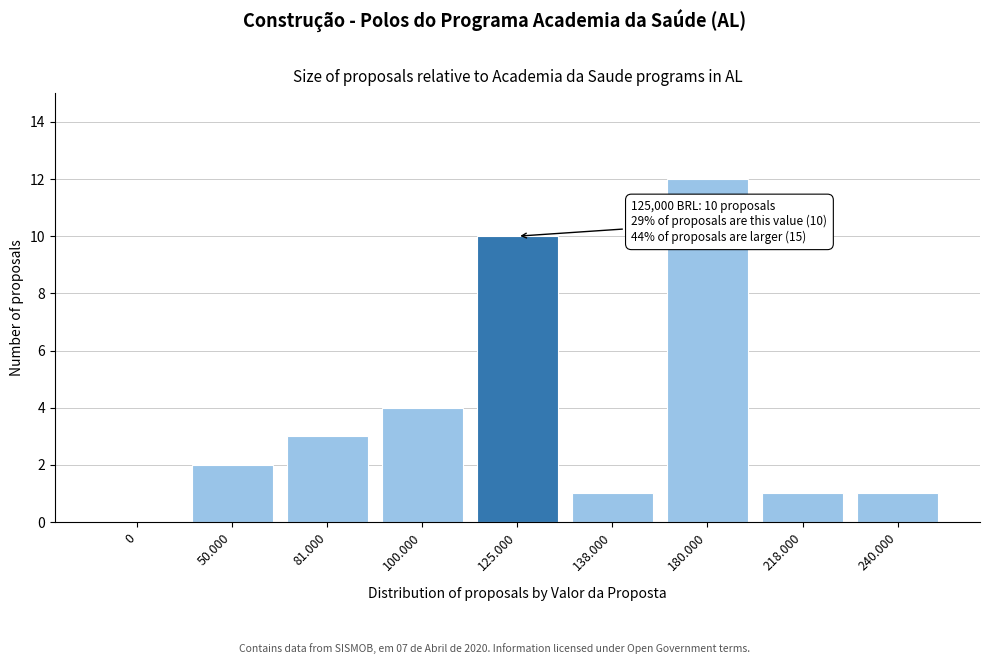

Reading left to right, list all the values displayed in this chart.

0=0	50.000=2	81.000=3	100.000=4	125.000=10	138.000=1	180.000=12	218.000=1	240.000=1